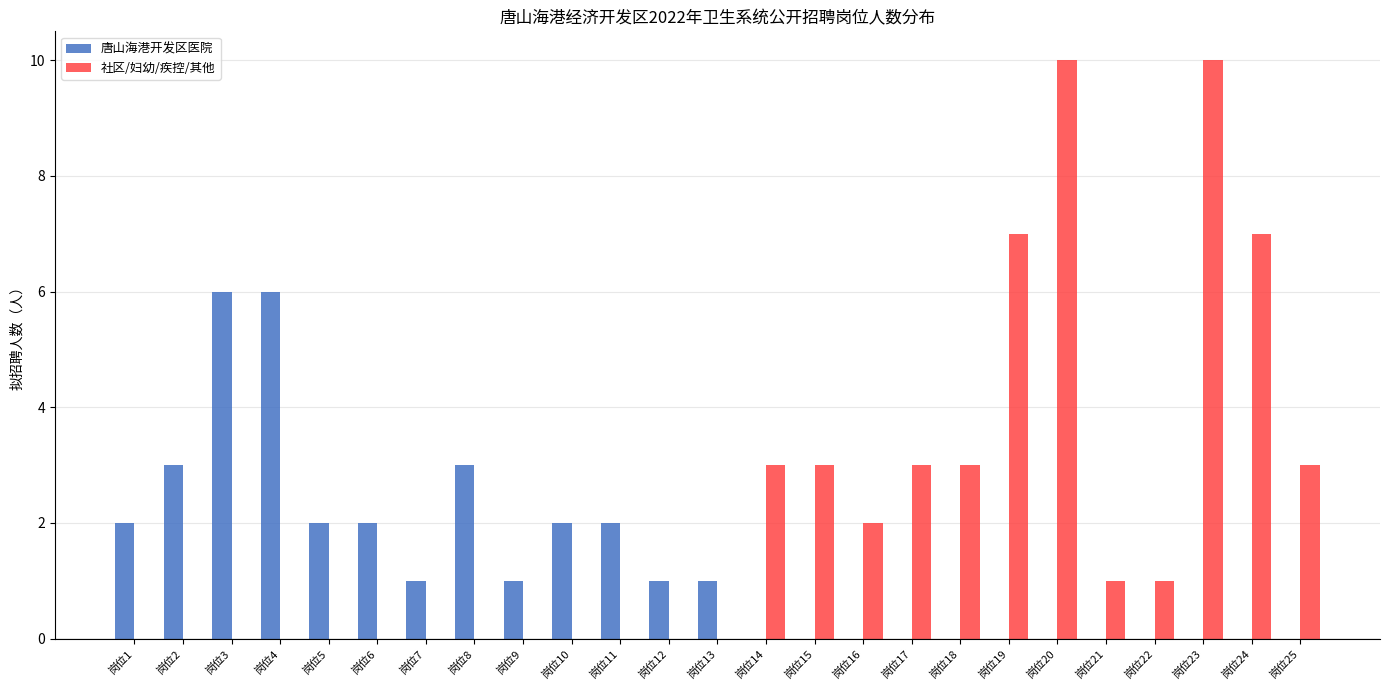

Are the bars grouped side by side (vs. stacked)?

Yes